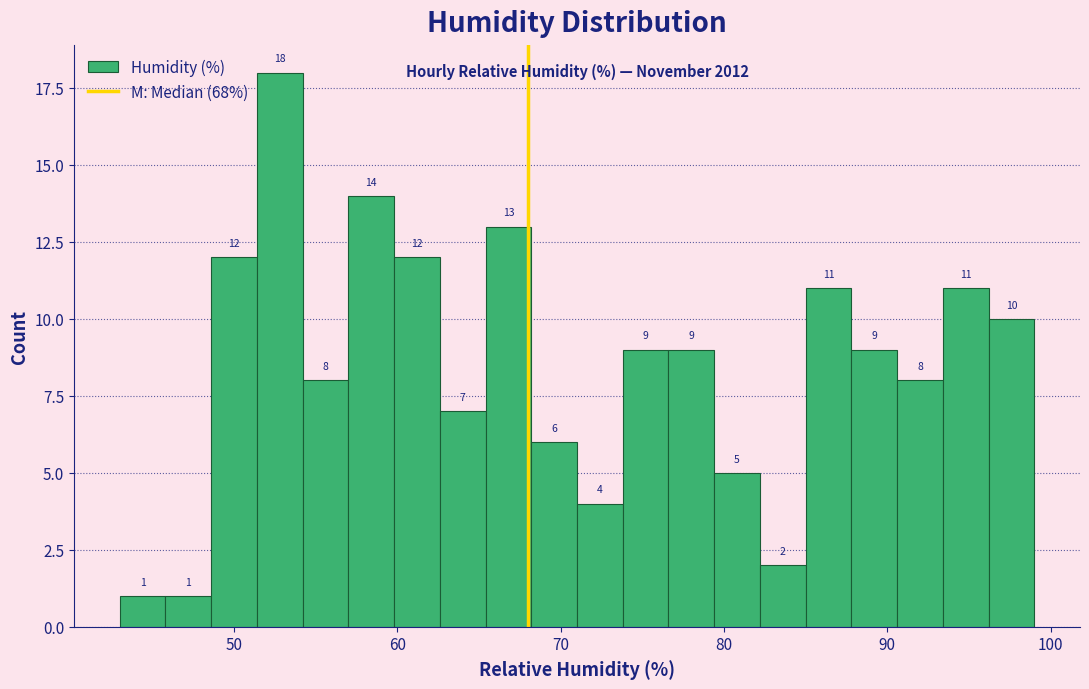

Read against the x-axis, roughly where is the centre of the tallest bar?

53